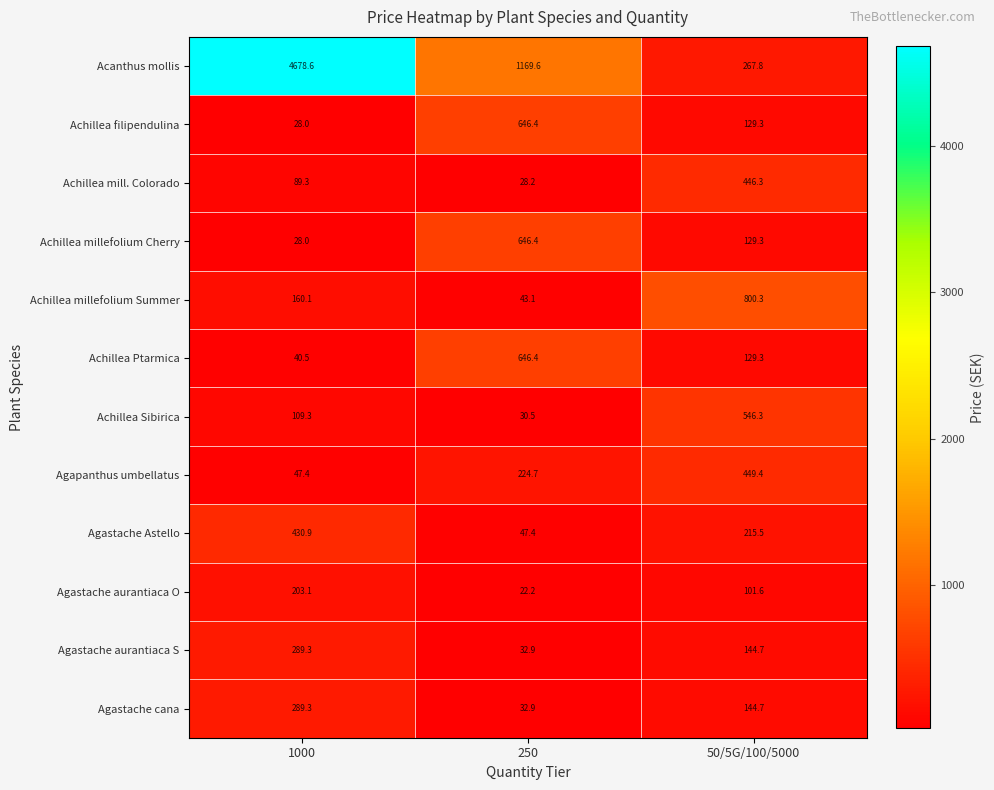

Which series has the largest range (max minus min)?

Acanthus mollis